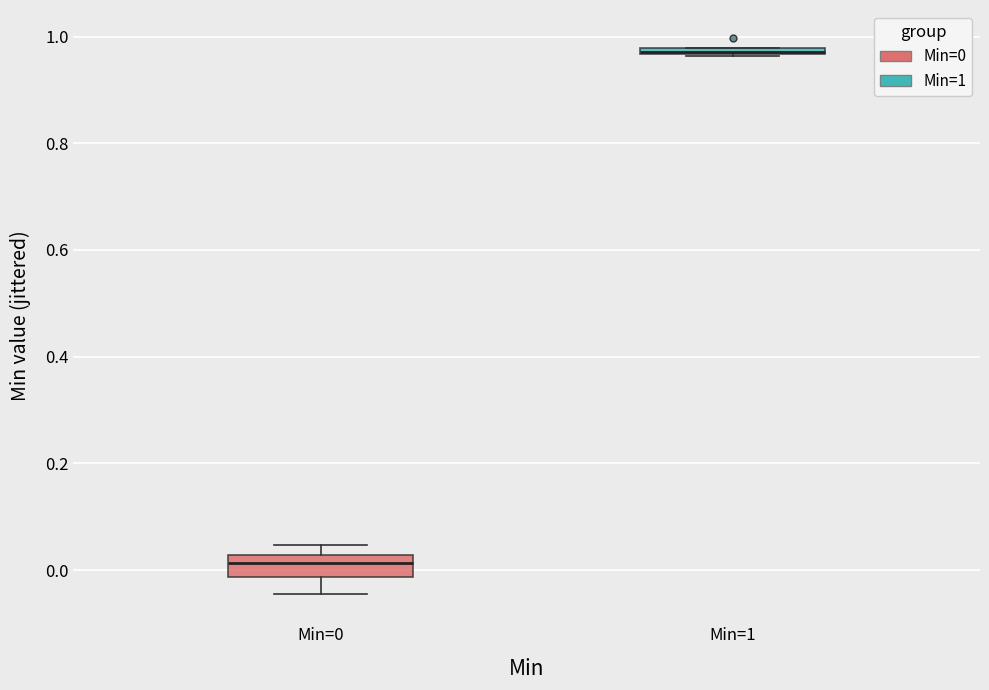

Comparing the boxes themselves (not the whiskers), which one is the tallest?

Min=0